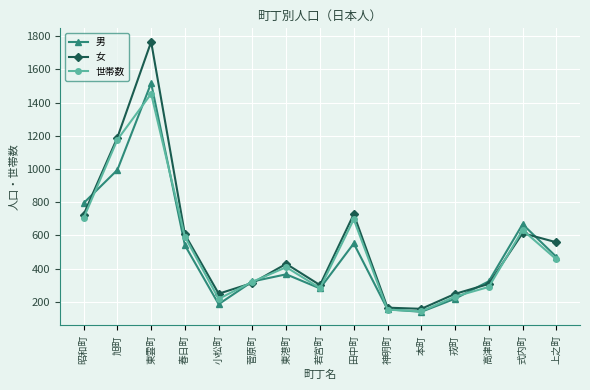

What is the total value across all series at 戎町?

696